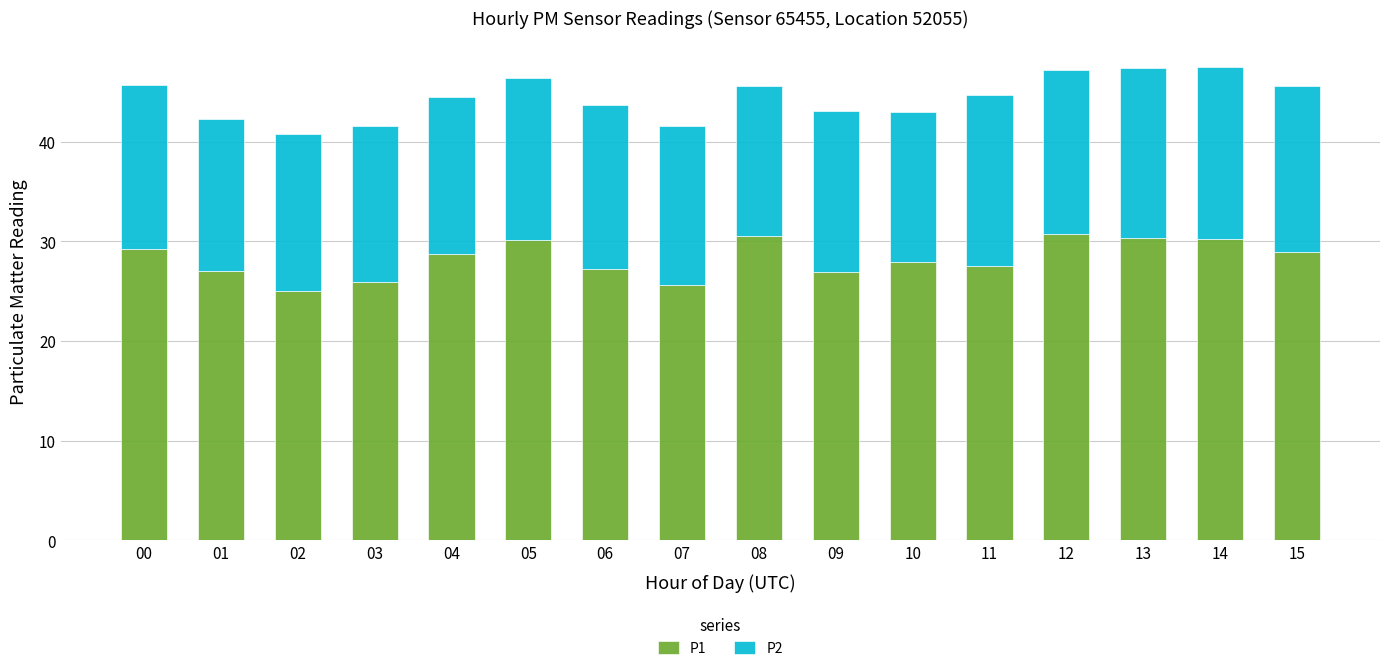

Are the bars grouped side by side (vs. stacked)?

No